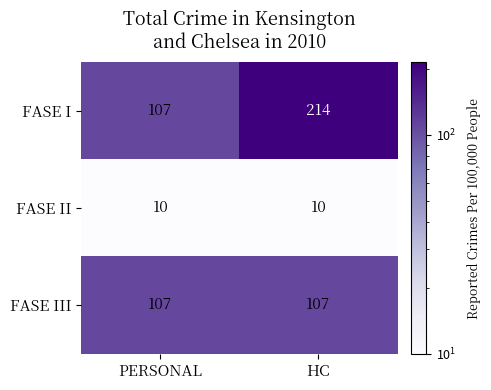

What is the total value across all series at PERSONAL?

224